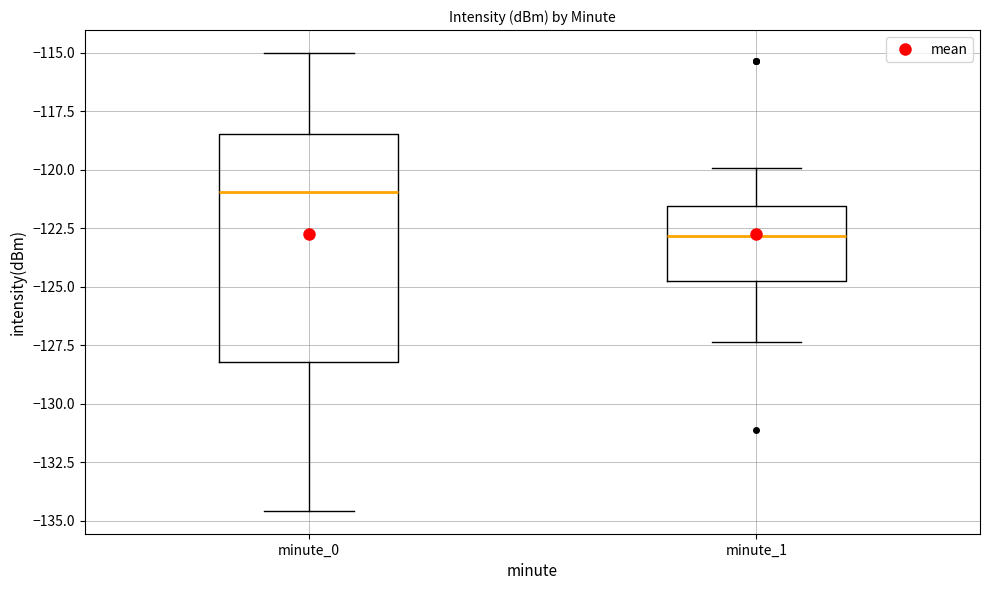

Comparing the boxes themselves (not the whiskers), which one is the tallest?

minute_0